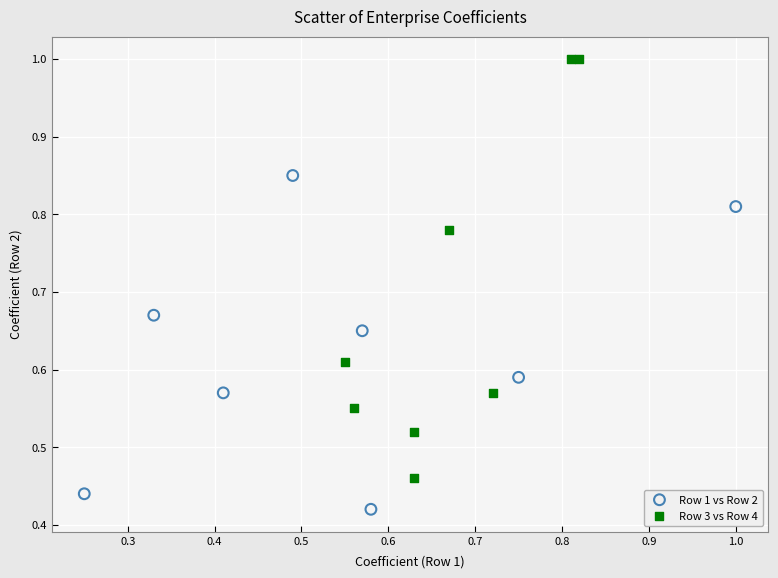

Which series has the largest Y range (max minus min)?

Row 3 vs Row 4